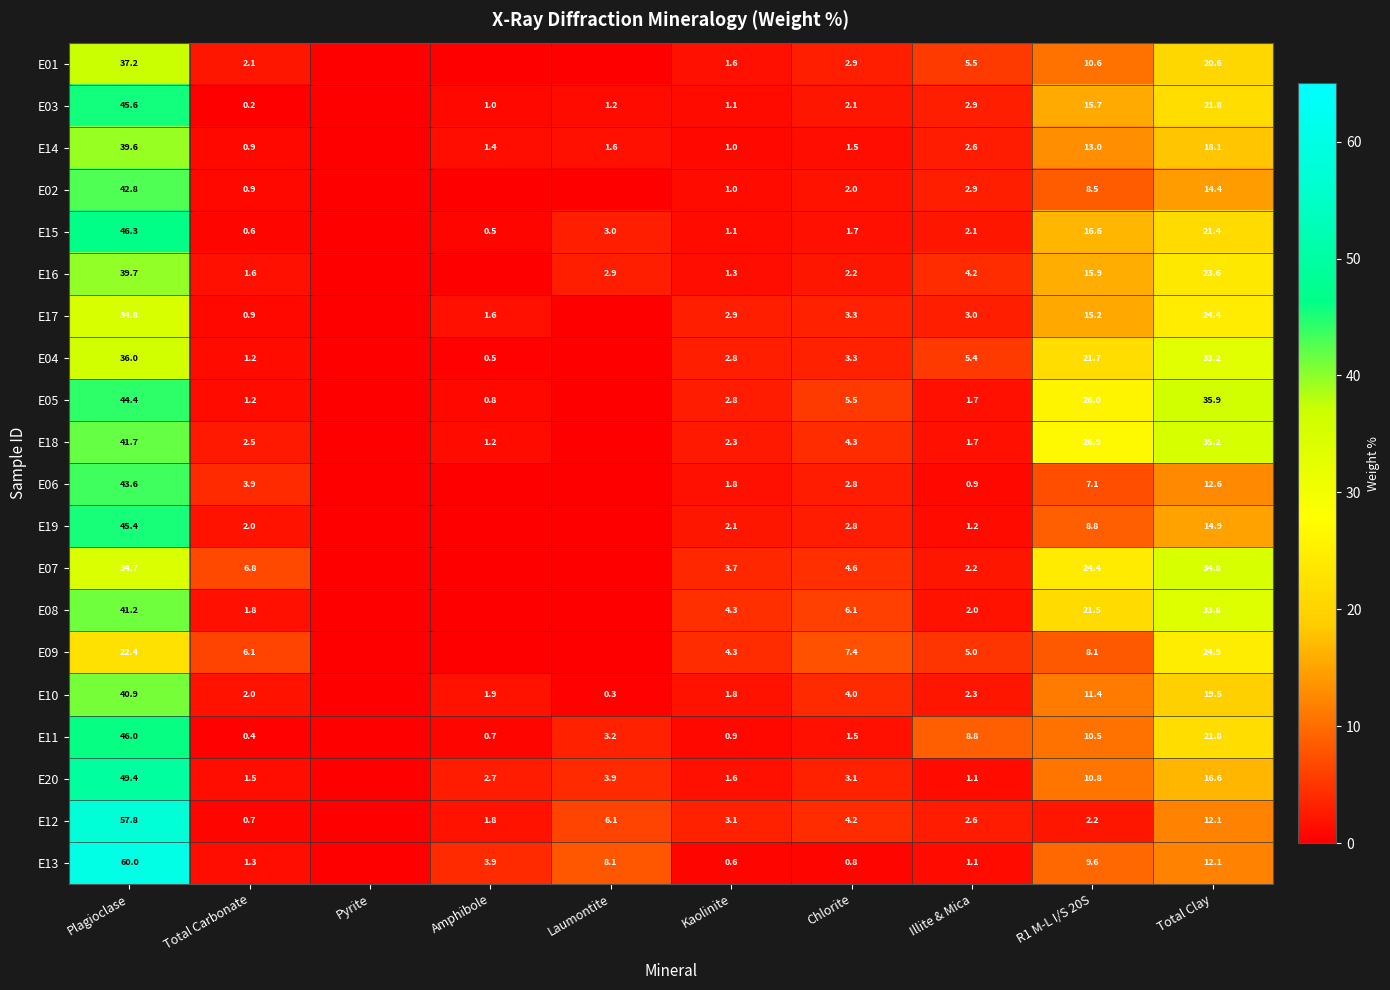

What is the sum of the E04 values at Illite & Mica and Amphibole?

5.9